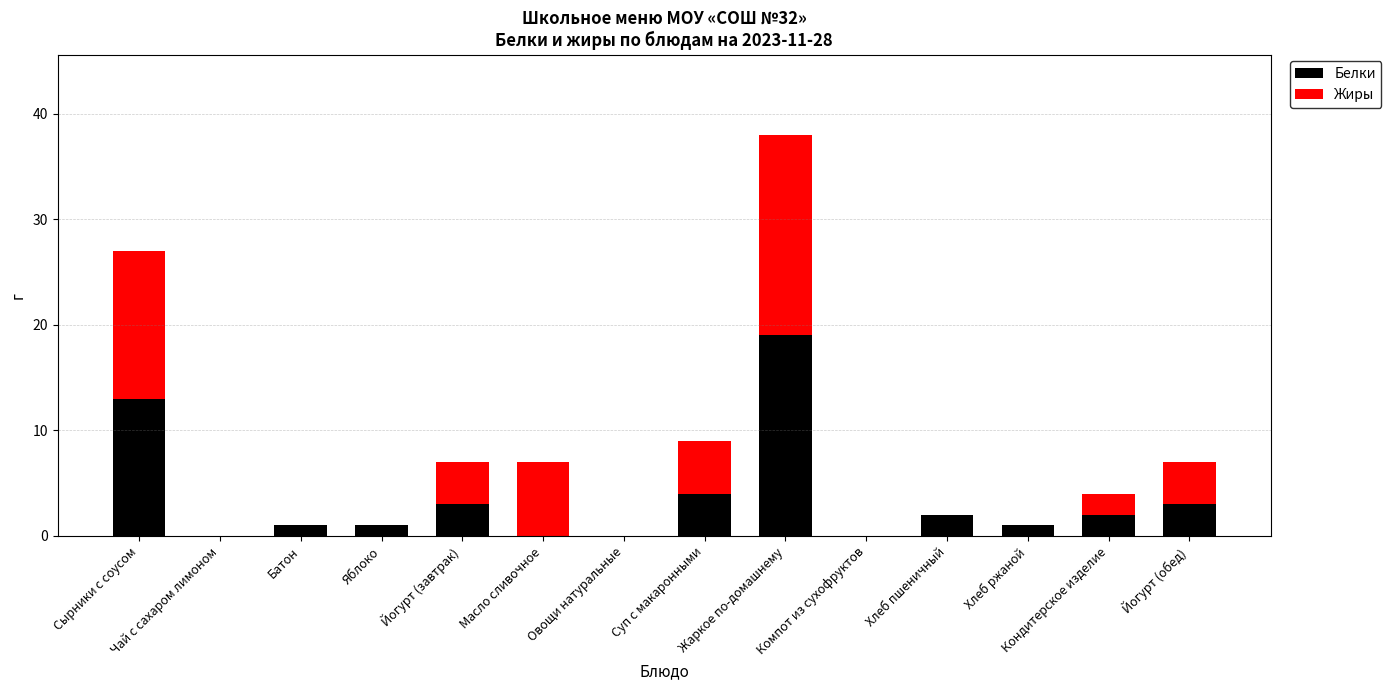

At which label does Белки reach its peak?

Жаркое по-домашнему